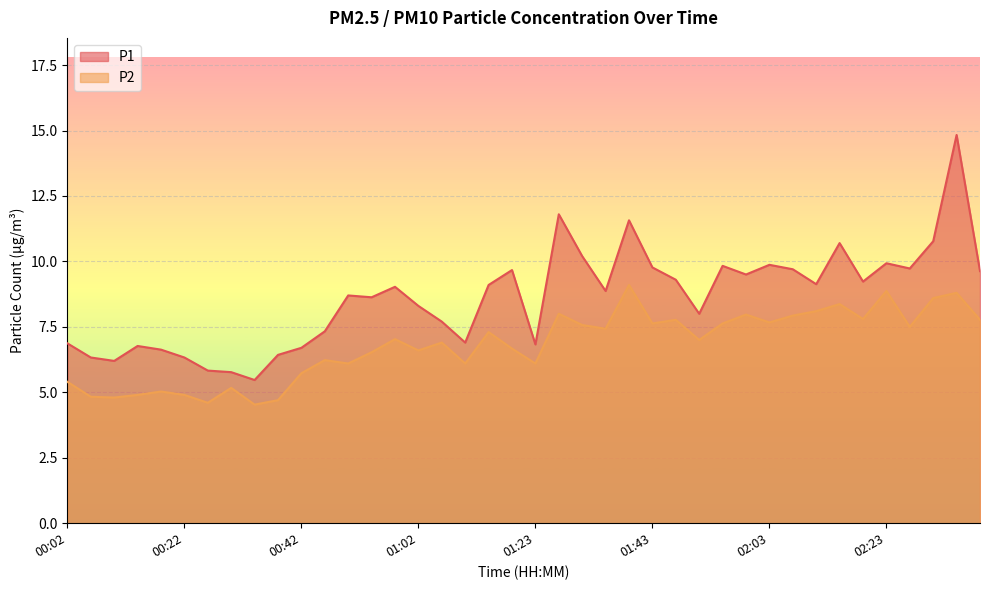

At which label does P2 first exceed 7?

00:58